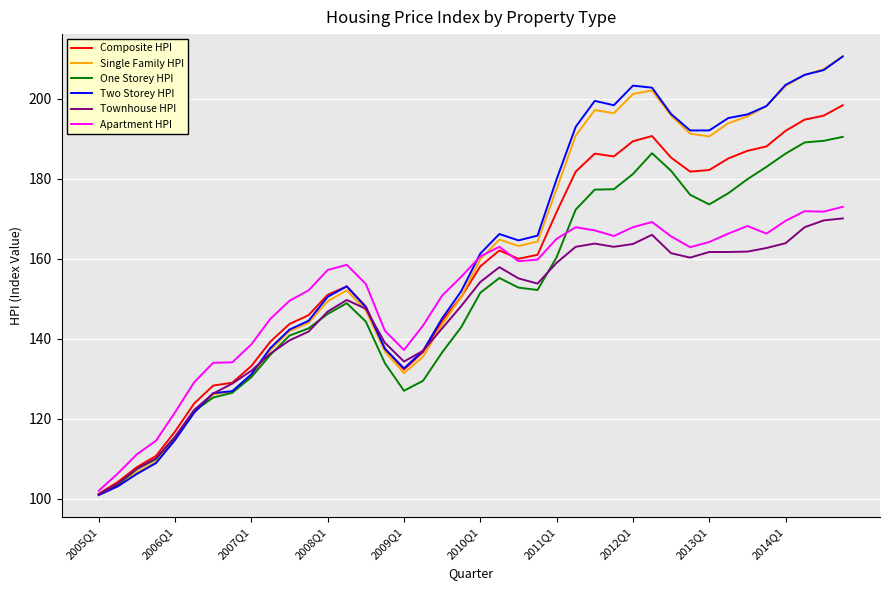

What is the minimum value for Townhouse HPI?

101.1